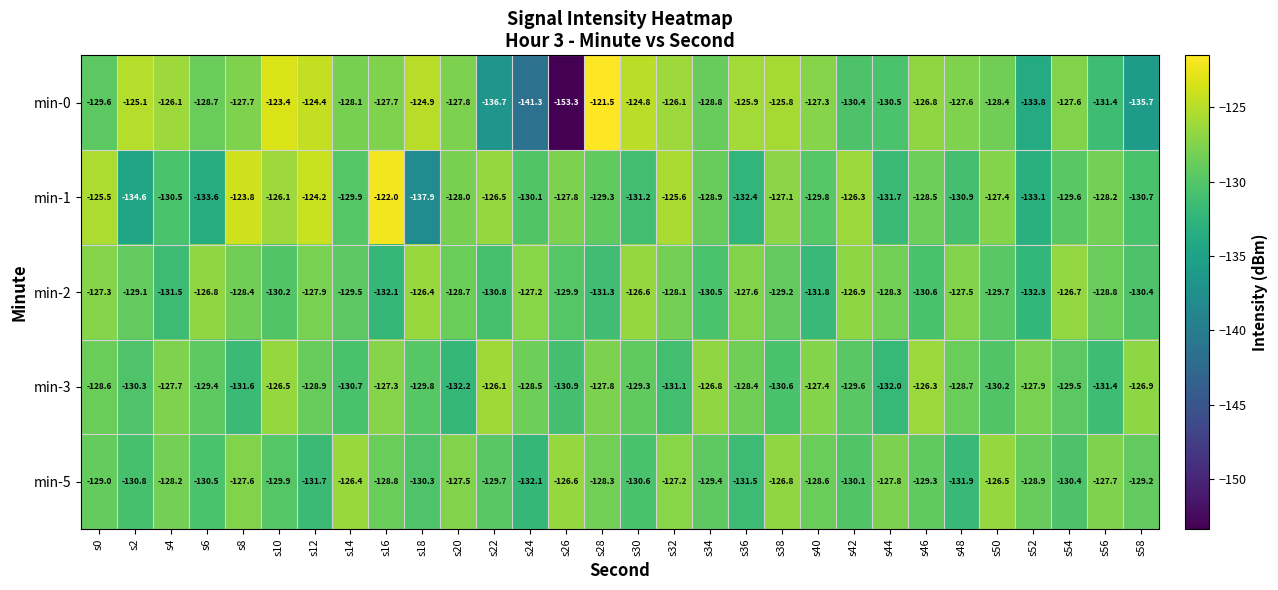

Is it true that min-0 equals -202.7 at s44?

False